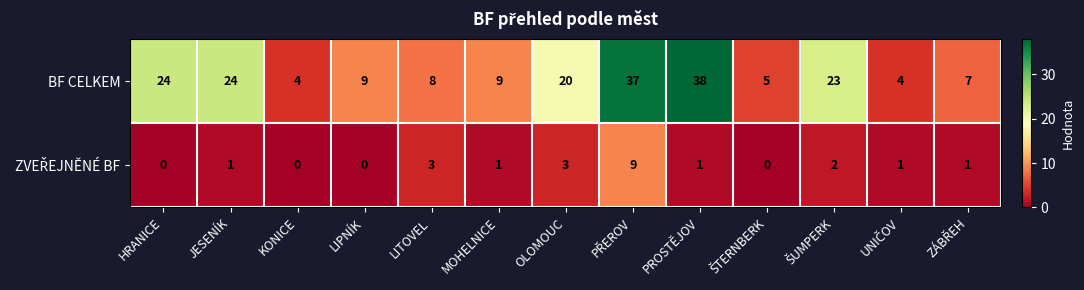

At which label is BF CELKEM closest to 21?

OLOMOUC